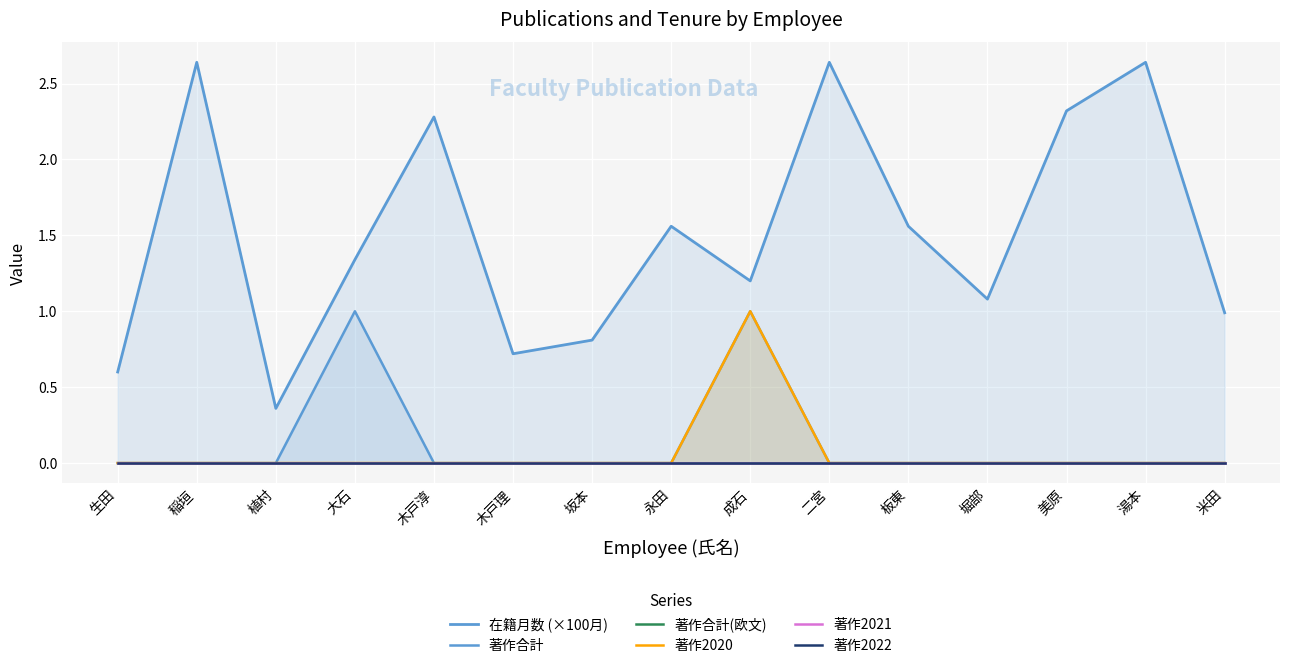

At which label is 著作合計(欧文) closest to 0?

生田